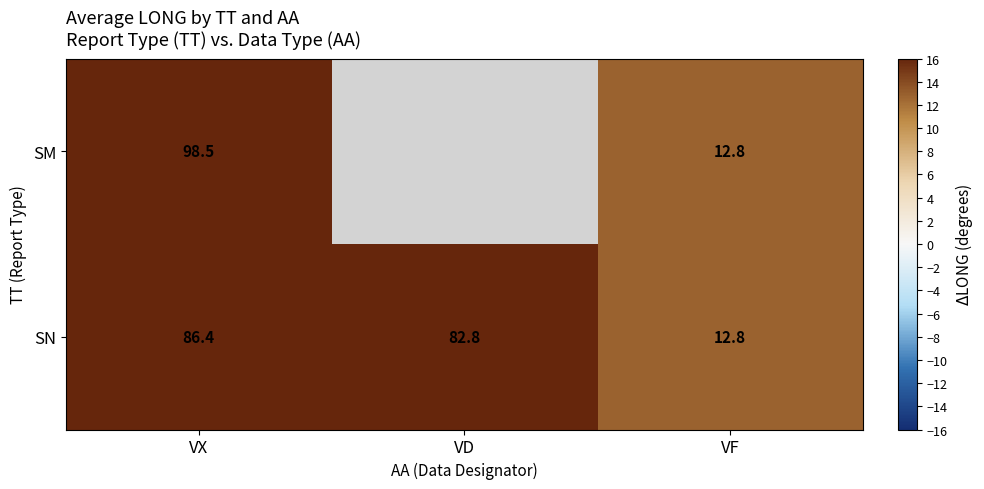

What is the difference between the maximum and second lowest values in the SN series?

3.6